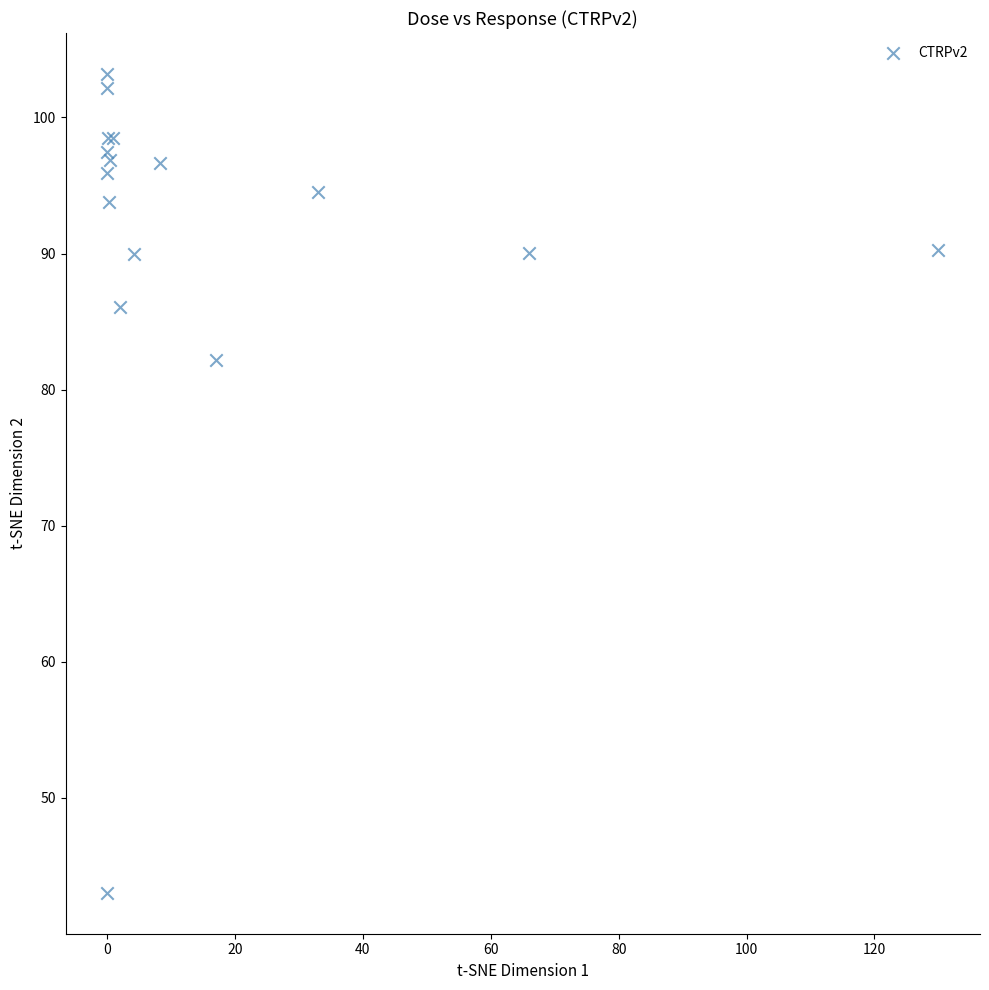

What Y value in the scatter plot is closest to 73?

82.2